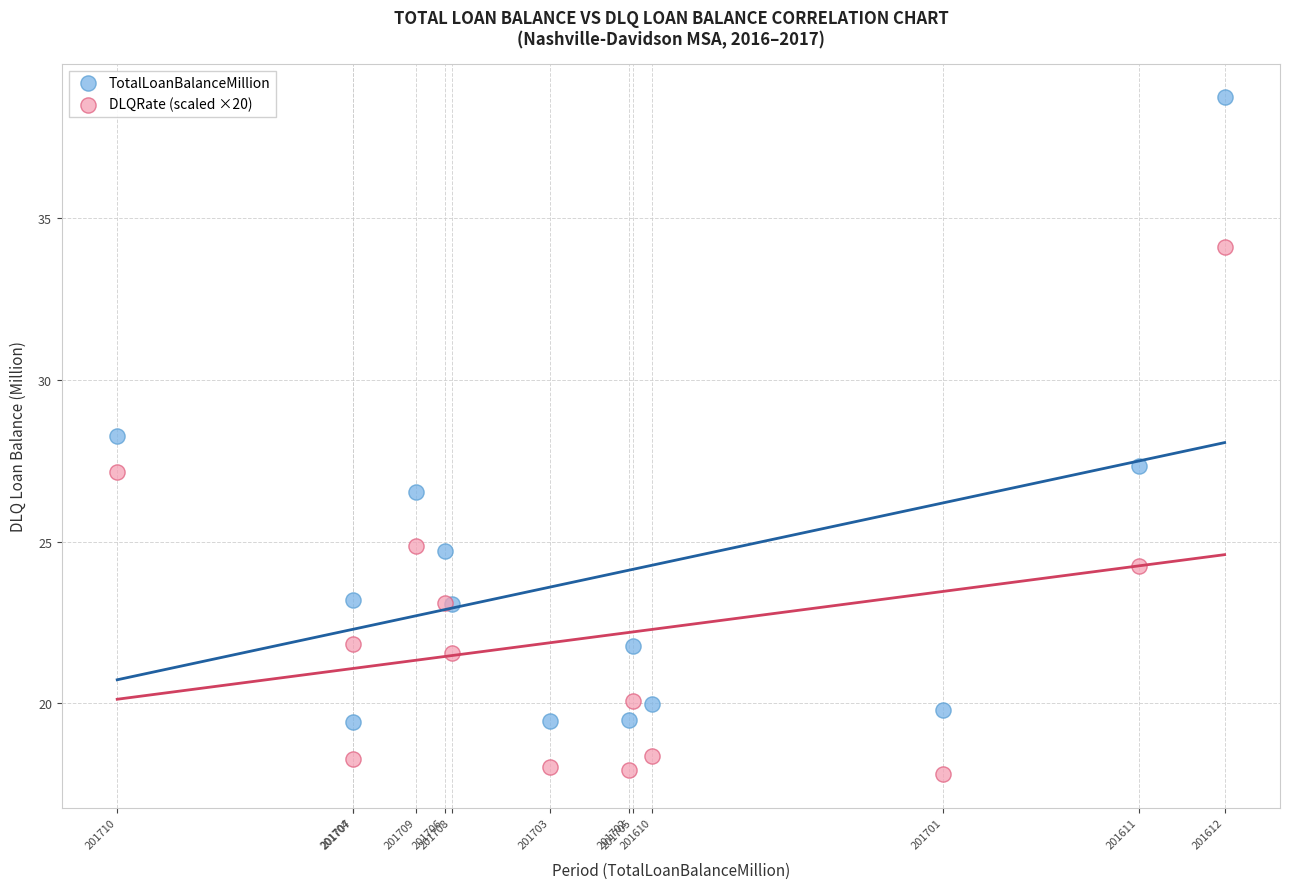

Across all series, what Y value is closest to 28?

28.3